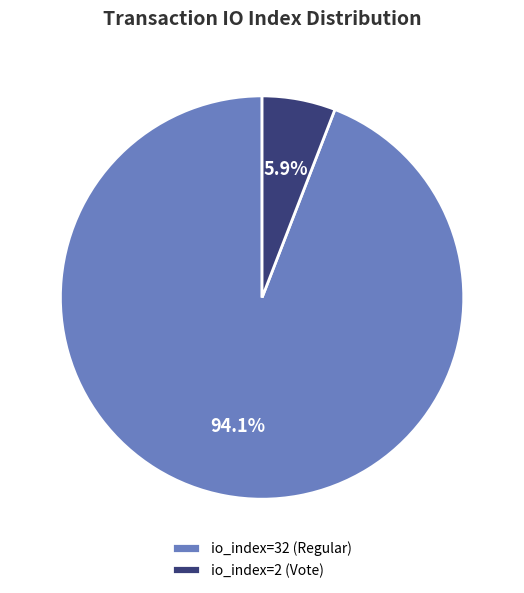

To the nearest percent, what portion does io_index=2 (Vote) represent?

6%